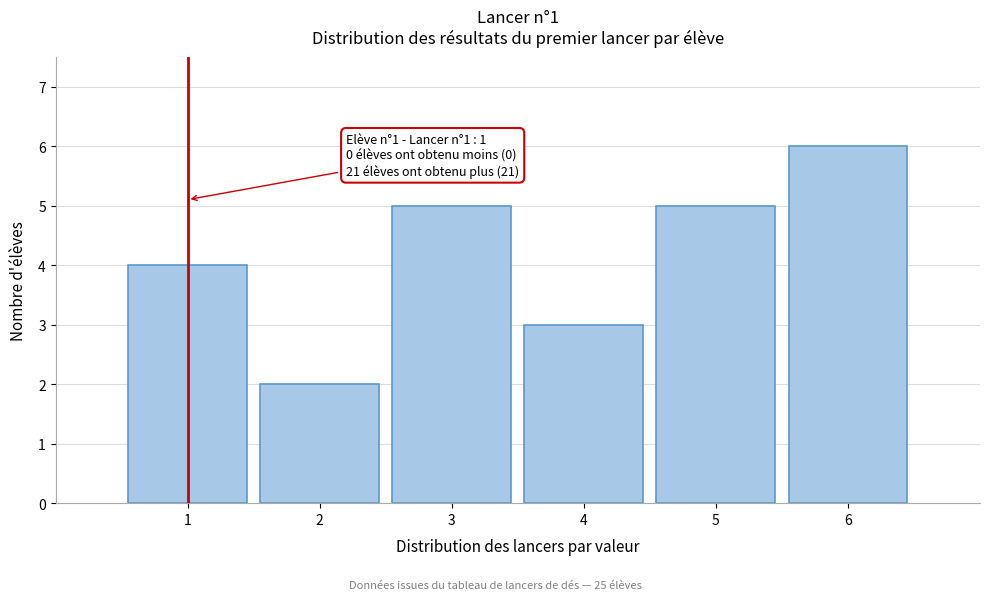

Which range on the x-axis has the tallest bar?

5.5 to 6.5